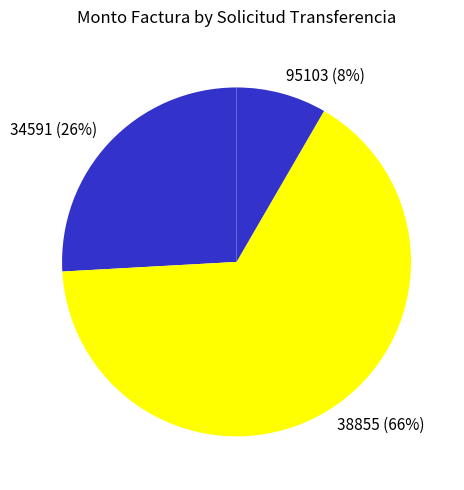

To the nearest percent, what portion does 34591 (26%) represent?

26%